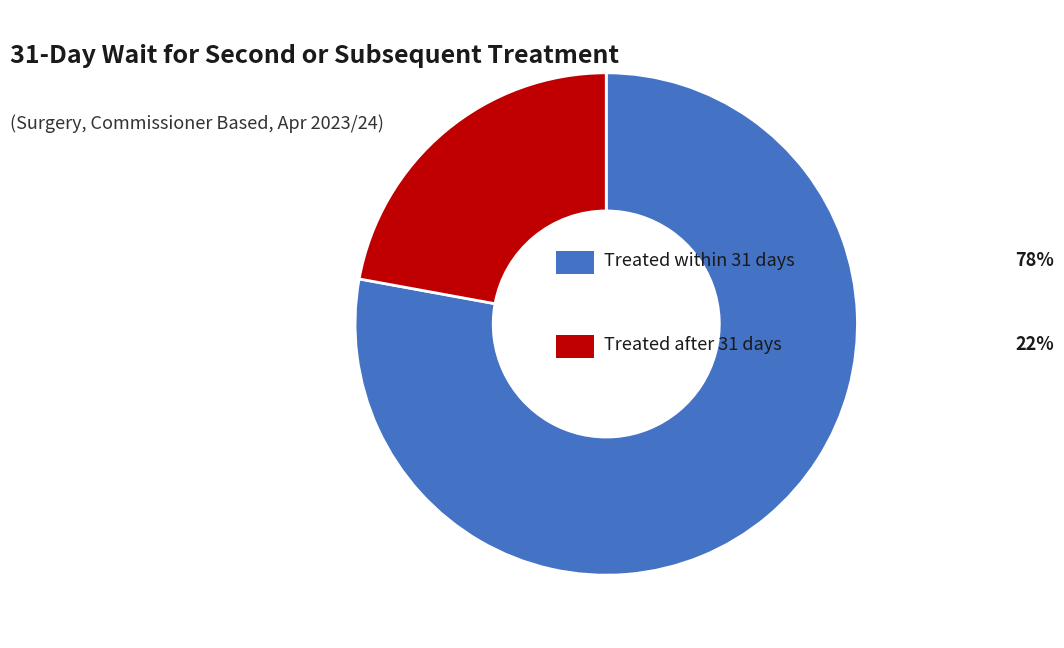

How many slices are in this pie chart?

2